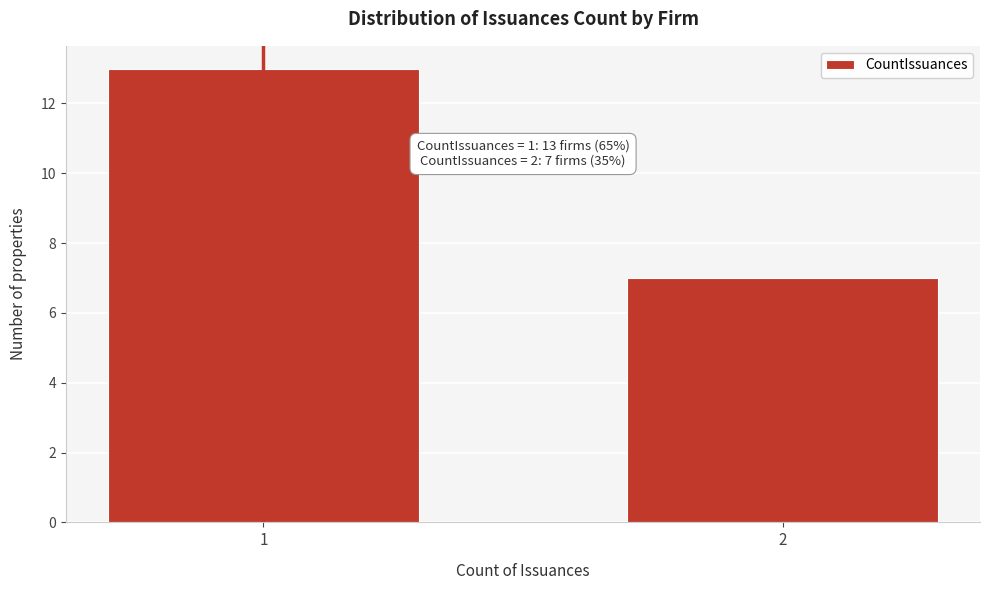

Reading right to left, transcribe all the data shown in this chart.

7	13